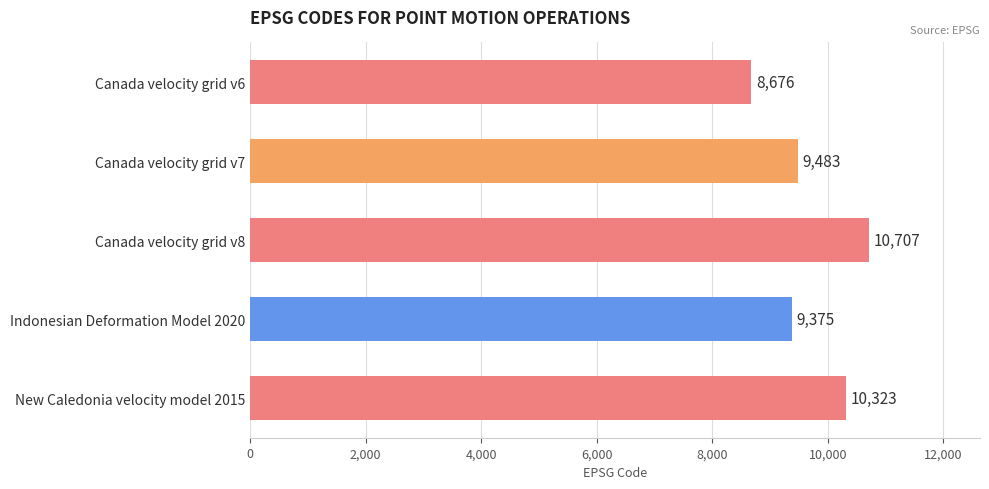

Between Canada velocity grid v6 and Canada velocity grid v8, which is larger?

Canada velocity grid v8